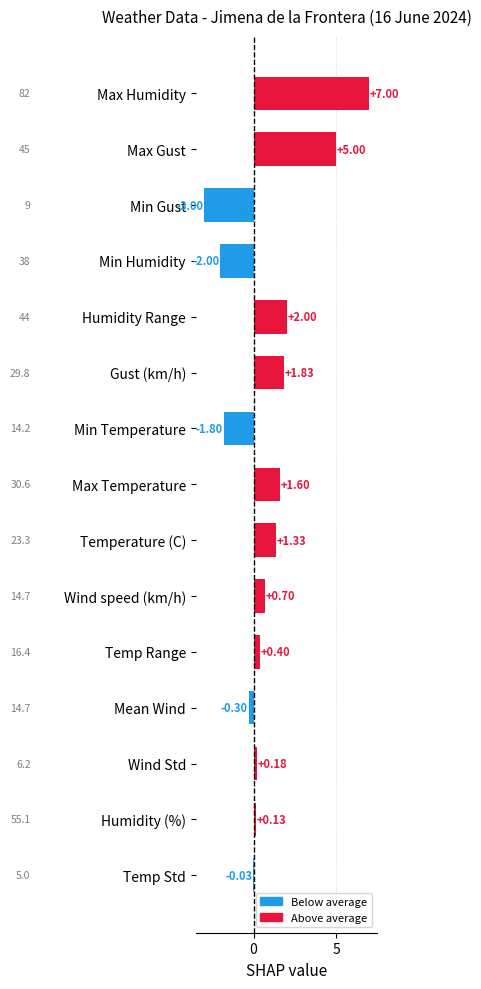

What is the change in value from Max Humidity to Wind Std?

-6.8